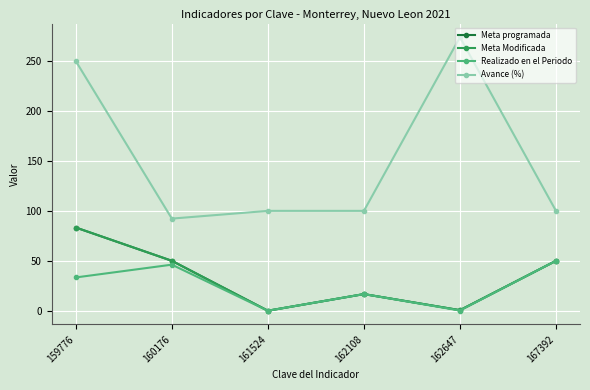

The Realizado en el Periodo series shows 24.8 at 162108. True or false?

False